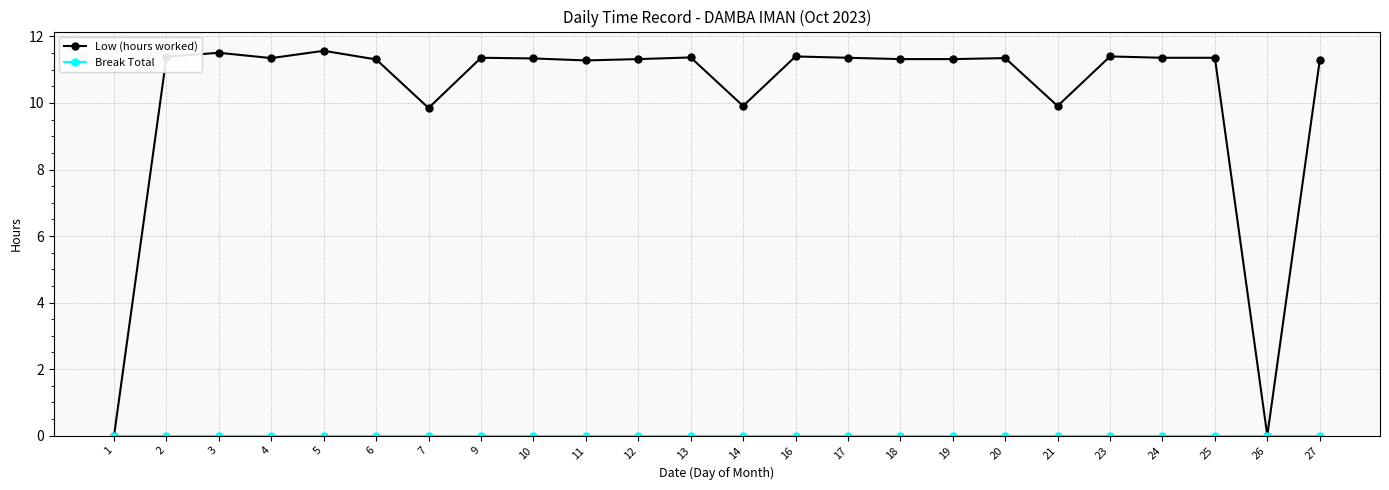

The Low (hours worked) series shows 17.2 at 10. True or false?

False